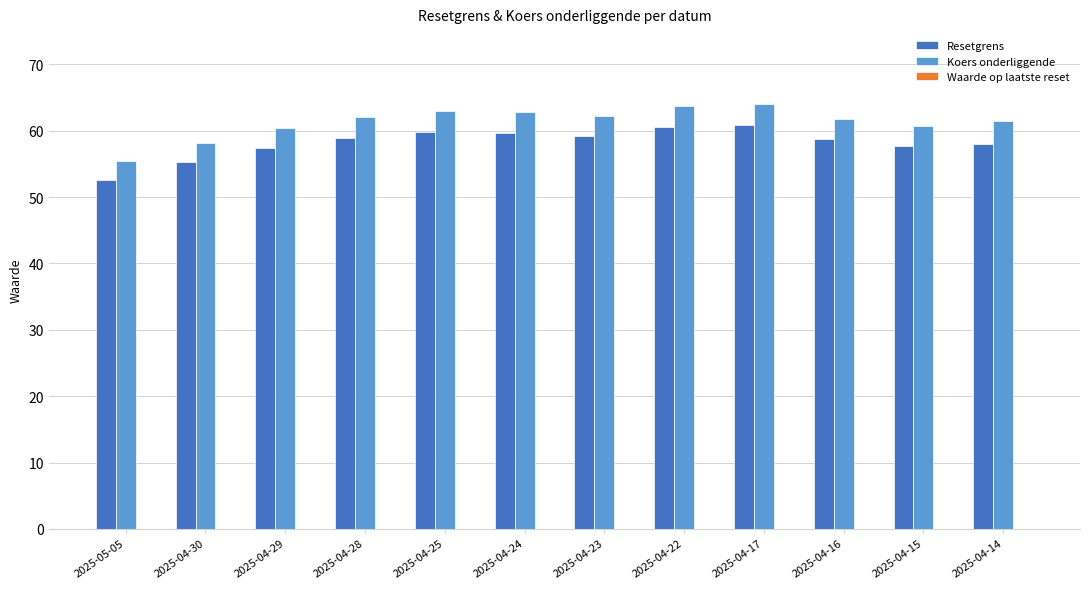

What position from the right is 2025-04-16?

3